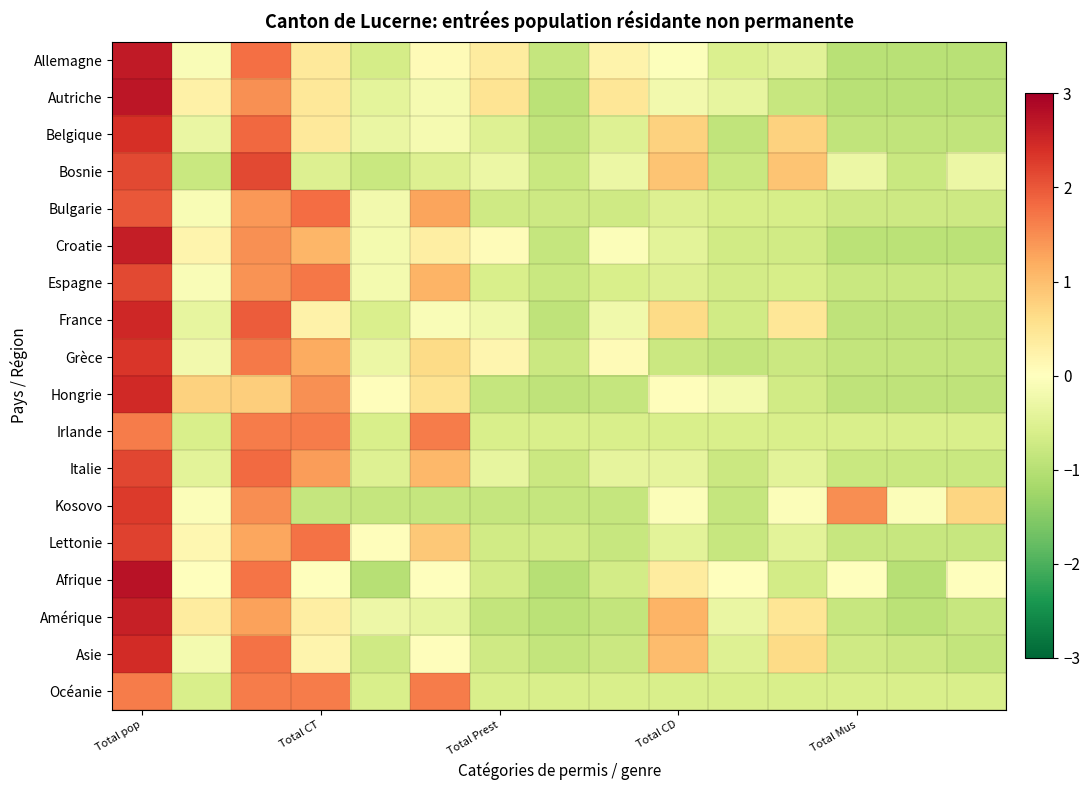

Reading left to right, what are all the values shown in this chart?

Allemagne: 2.7	-0.1	1.8	0.4	-0.6	0.1	0.4	-0.8	0.2	-0.0	-0.5	-0.5	-1.0	-1.0	-1.0
Autriche: 2.7	0.3	1.5	0.4	-0.4	-0.2	0.5	-0.9	0.5	-0.2	-0.4	-0.8	-1.0	-1.0	-1.0
Belgique: 2.4	-0.3	1.8	0.4	-0.3	-0.1	-0.5	-0.9	-0.5	0.8	-0.9	0.8	-0.9	-0.9	-0.9
Bosnie: 2.2	-0.8	2.2	-0.5	-0.8	-0.5	-0.3	-0.8	-0.3	0.9	-0.8	0.9	-0.3	-0.8	-0.3
Bulgarie: 2.0	-0.1	1.4	1.8	-0.2	1.3	-0.7	-0.7	-0.7	-0.5	-0.6	-0.6	-0.7	-0.7	-0.7
Croatie: 2.6	0.2	1.5	1.1	-0.2	0.3	0.1	-0.8	-0.1	-0.4	-0.7	-0.7	-1.0	-1.0	-1.0
Espagne: 2.1	-0.1	1.4	1.7	-0.2	1.1	-0.6	-0.8	-0.6	-0.5	-0.7	-0.6	-0.8	-0.8	-0.8
France: 2.5	-0.4	1.9	0.2	-0.6	-0.1	-0.2	-0.9	-0.2	0.7	-0.7	0.5	-0.9	-0.9	-0.9
Grèce: 2.3	-0.2	1.7	1.2	-0.3	0.7	0.2	-0.8	0.1	-0.8	-0.9	-0.8	-0.9	-0.9	-0.9
Hongrie: 2.5	0.8	0.8	1.5	0.0	0.5	-0.8	-0.9	-0.8	0.0	-0.2	-0.7	-0.9	-0.9	-0.9
Irlande: 1.7	-0.6	1.7	1.7	-0.6	1.7	-0.6	-0.6	-0.6	-0.6	-0.6	-0.6	-0.6	-0.6	-0.6
Italie: 2.2	-0.4	1.8	1.3	-0.5	1.1	-0.4	-0.8	-0.4	-0.4	-0.8	-0.4	-0.8	-0.8	-0.8
Kosovo: 2.3	-0.1	1.5	-0.8	-0.8	-0.8	-0.8	-0.8	-0.8	-0.1	-0.8	-0.1	1.5	-0.1	0.7
Lettonie: 2.2	0.2	1.3	1.7	0.0	0.9	-0.7	-0.7	-0.8	-0.4	-0.8	-0.4	-0.8	-0.8	-0.8
Afrique: 2.8	0.0	1.7	0.0	-1.0	0.0	-0.7	-1.0	-0.7	0.4	0.0	-0.7	0.0	-1.0	0.0
Amérique: 2.6	0.4	1.3	0.3	-0.3	-0.4	-0.9	-0.9	-0.9	1.1	-0.3	0.5	-0.8	-0.9	-0.8
Asie: 2.5	-0.2	1.7	0.2	-0.7	0.0	-0.7	-0.9	-0.8	1.0	-0.5	0.6	-0.7	-0.8	-0.9
Océanie: 1.7	-0.6	1.7	1.7	-0.6	1.7	-0.6	-0.6	-0.6	-0.6	-0.6	-0.6	-0.6	-0.6	-0.6